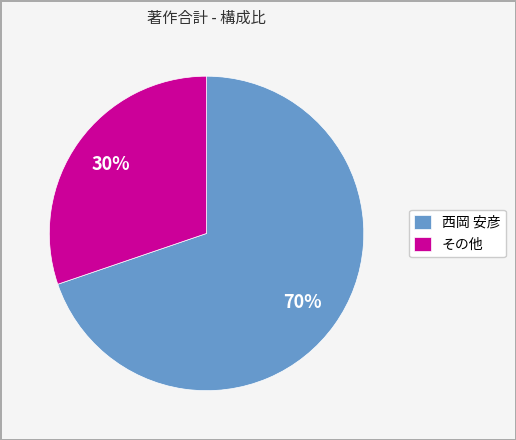

Rank the categories by value from highest to lowest.

西岡 安彦, その他